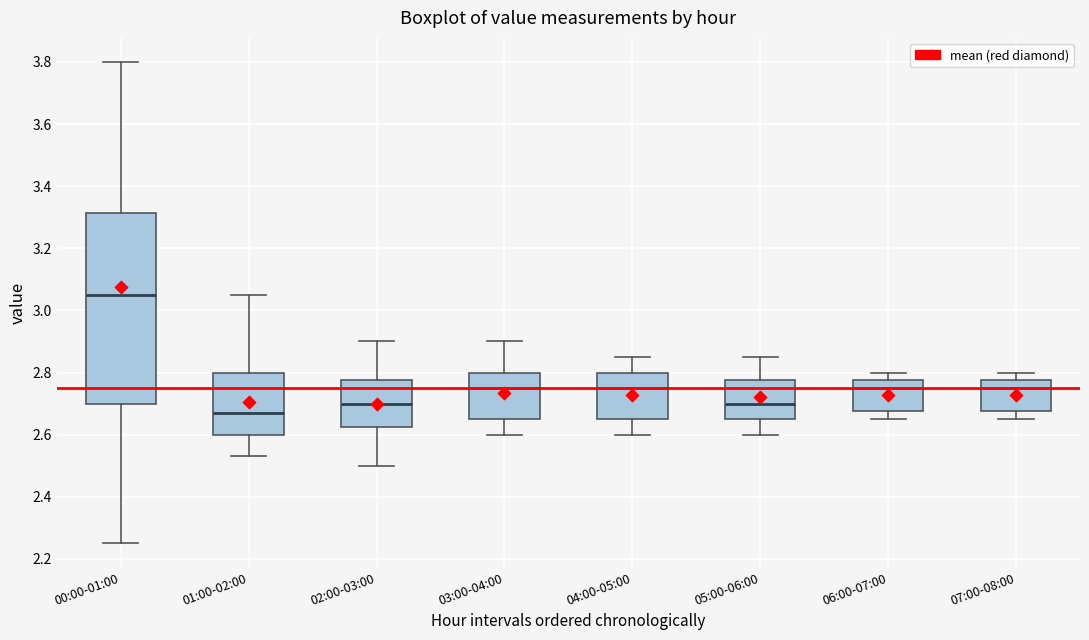

Comparing the boxes themselves (not the whiskers), which one is the tallest?

00:00-01:00